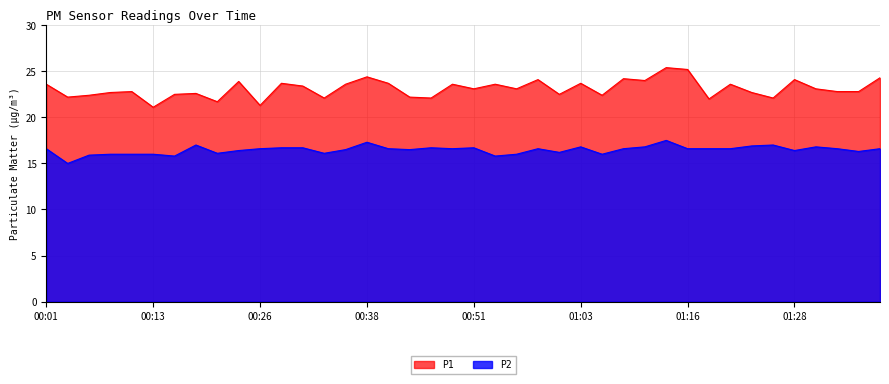

Which series has the largest range (max minus min)?

P1